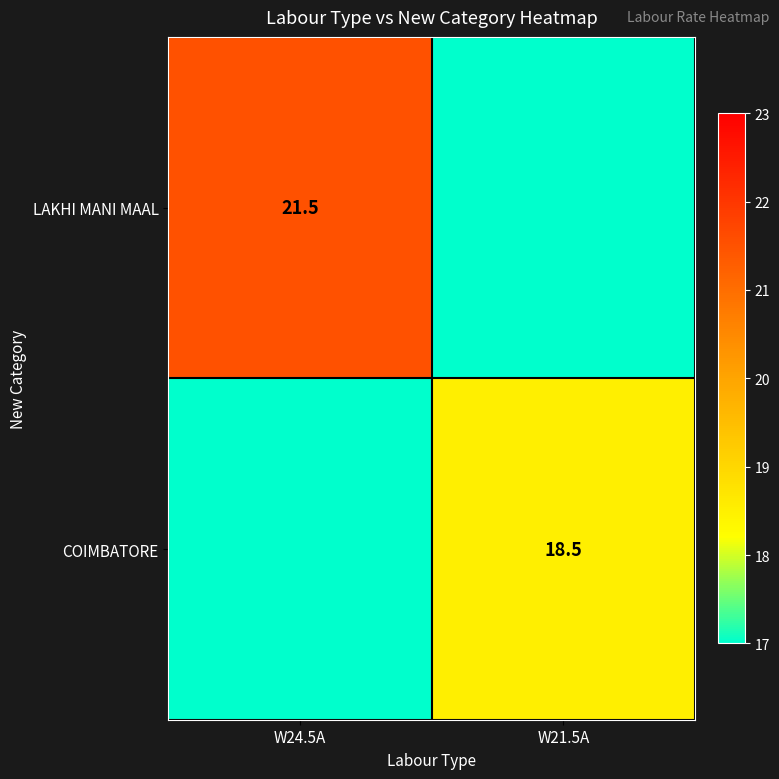

The LAKHI MANI MAAL series shows 21.5 at W24.5A. True or false?

True